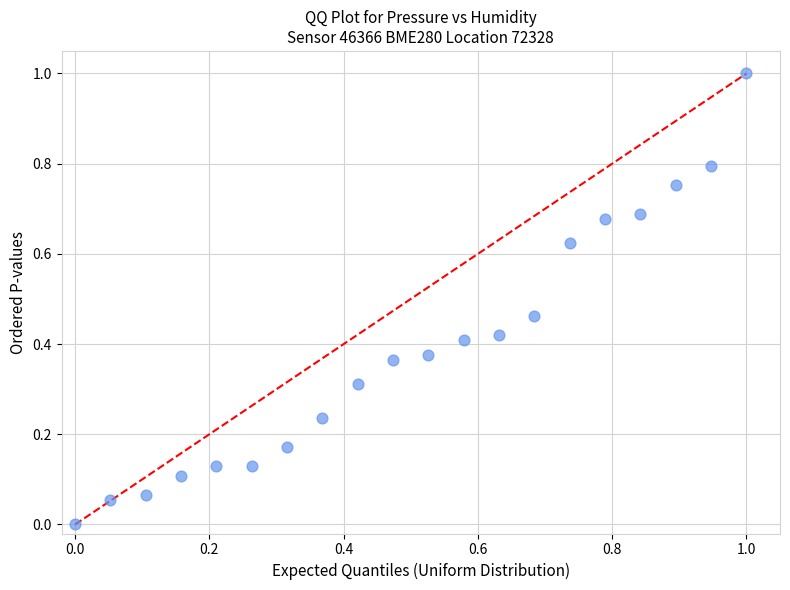

What is the range of X values (max minus min)?

1.0